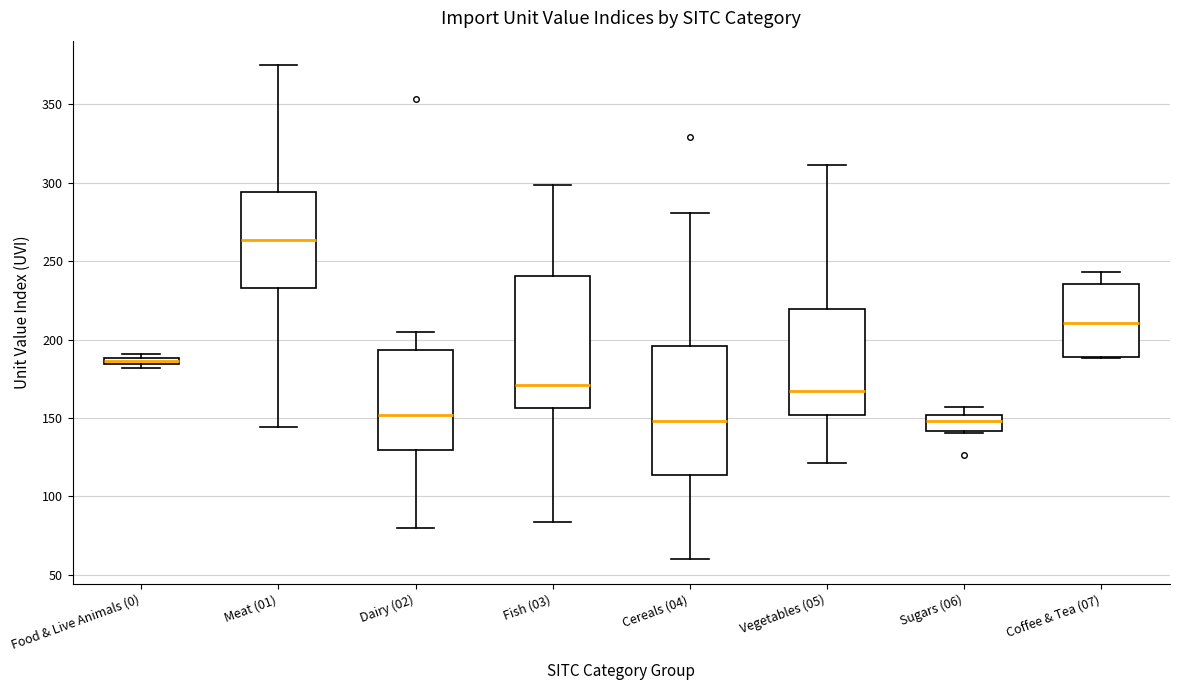

Where is the lower edge of the box for Cereals (04) on the y-axis? The values are not printed on the chart, so give them approximately, as read against the axis.

115